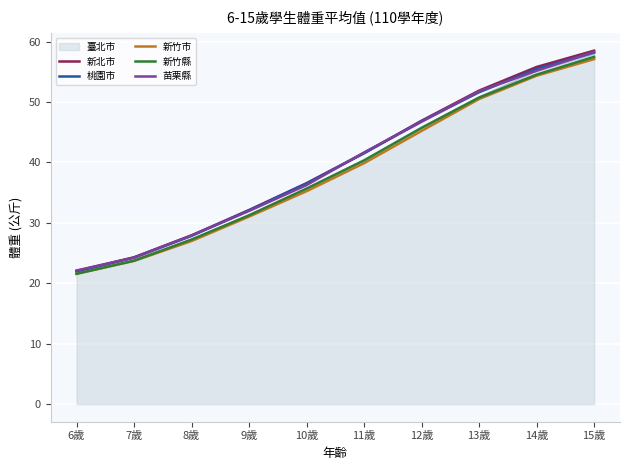

Is it true that 桃園市 equals 21.9 at 6歲?

True